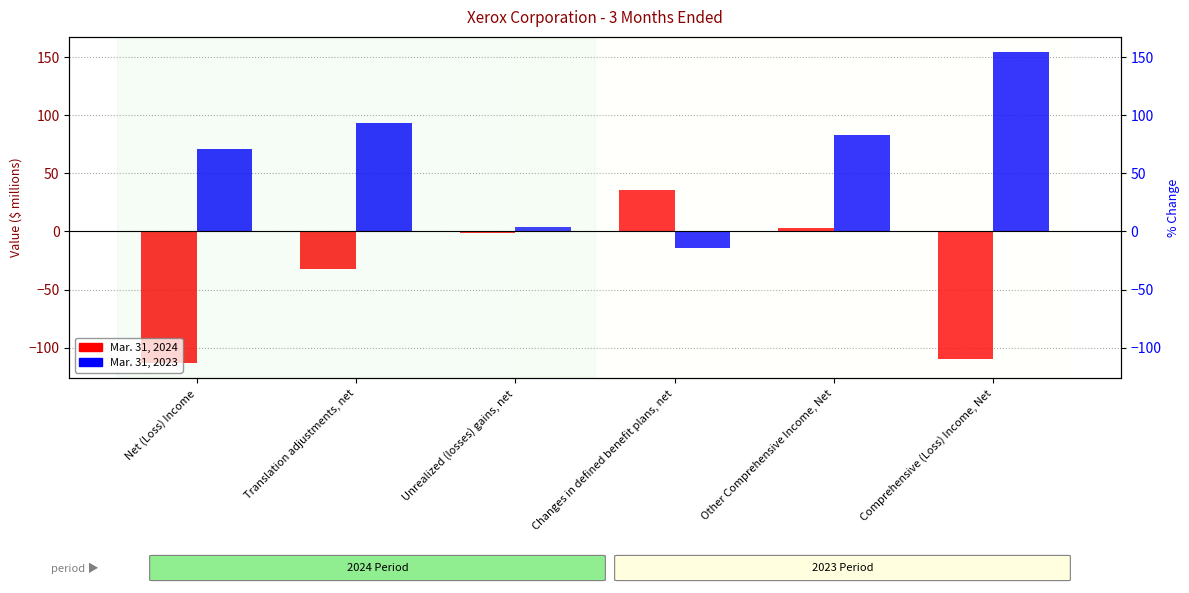

What is the label of the 6th bar from the left?

Comprehensive (Loss) Income, Net